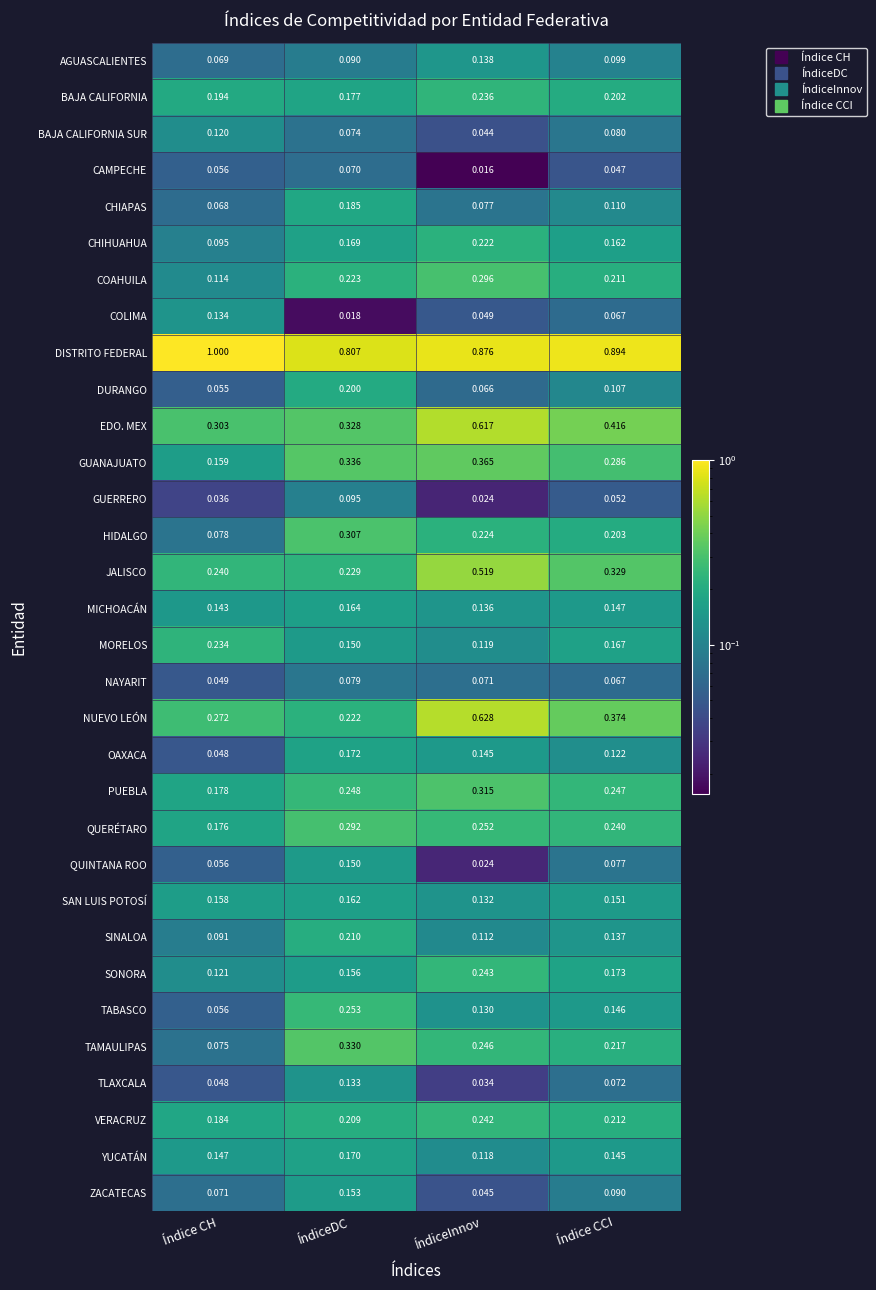

Between Índice CH and ÍndiceDC, which series saw the biggest shift?

TAMAULIPAS